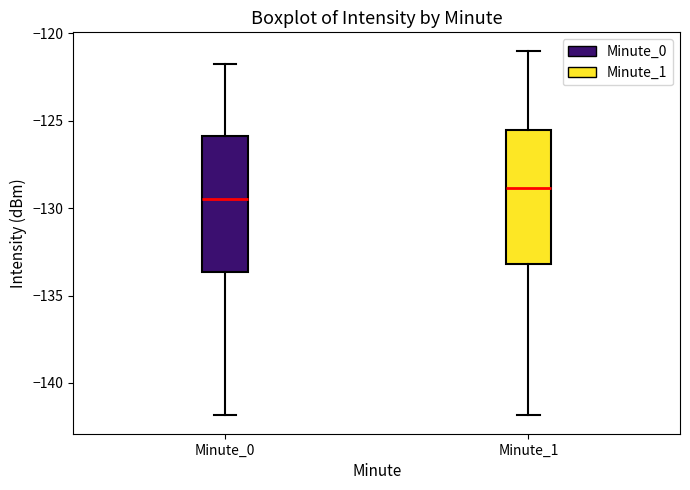

Reading left to right, transcribe this box plot: for each box, give where its median line is, the range the box spans, and where its two whiskers end, as read against the y-axis. The values are not printed on the chart, so give them approximately, as read against the axis.

Minute_0: median -129.5, box -133.5 to -126.0, whiskers -142.0 to -122.0
Minute_1: median -129.0, box -133.0 to -125.5, whiskers -142.0 to -121.0